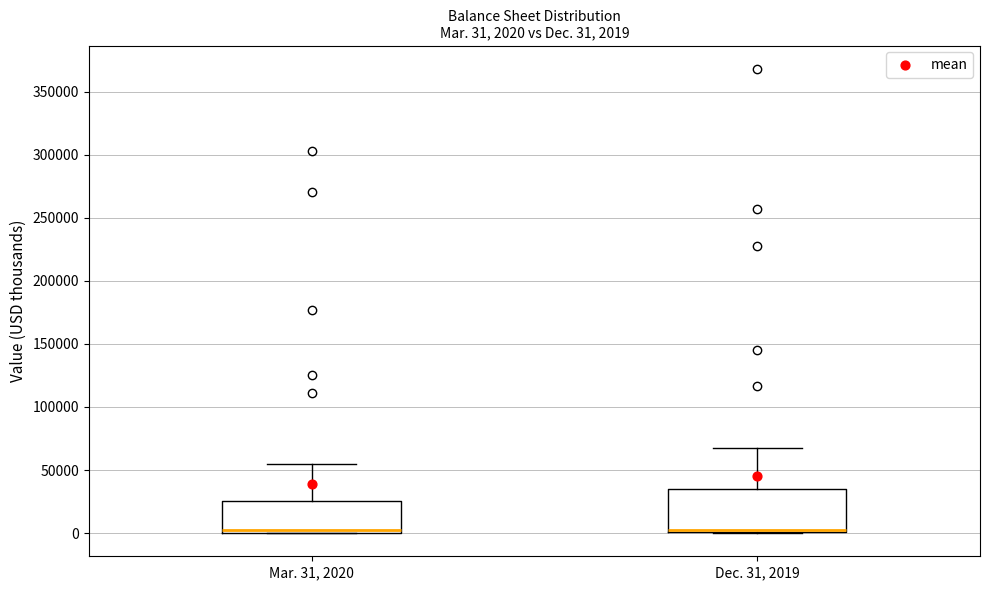

Comparing the boxes themselves (not the whiskers), which one is the tallest?

Dec. 31, 2019